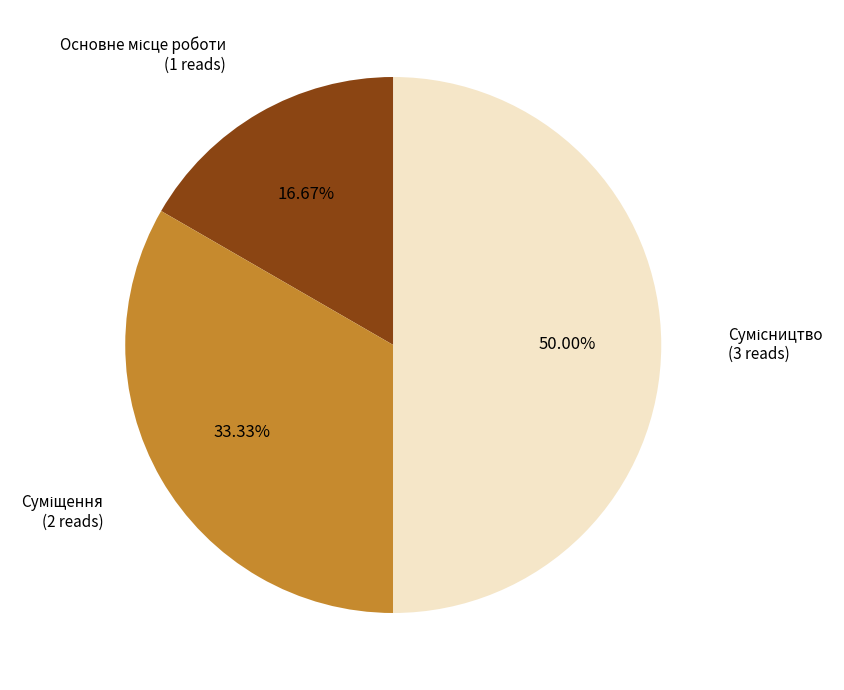

Is it true that Основне місце роботи is 17% of the pie?

True